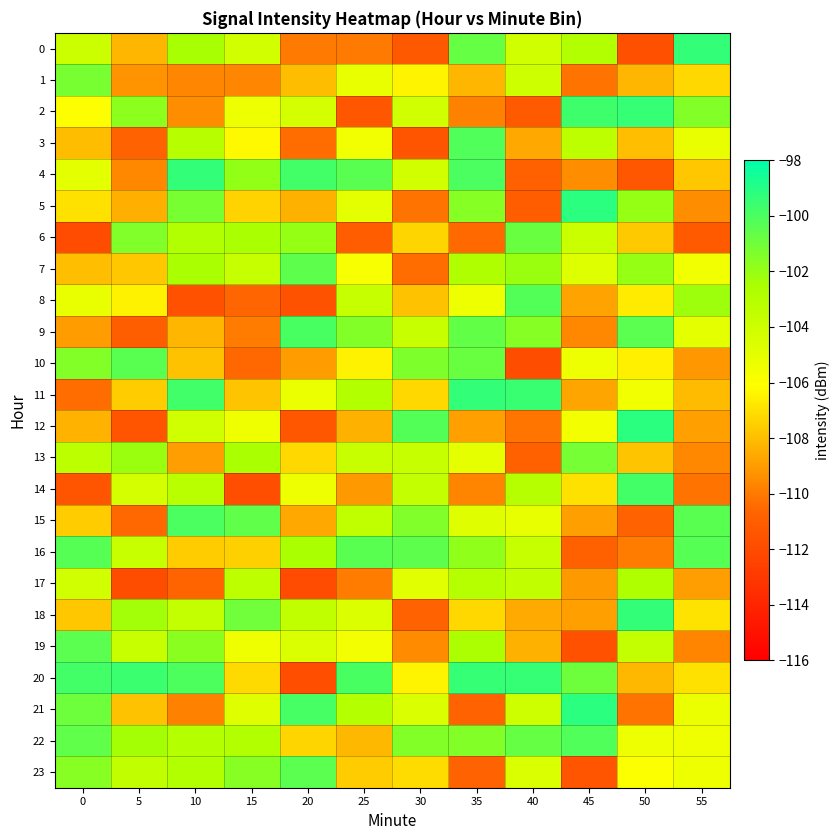

At which category does the chart reach its peak across all series?

45